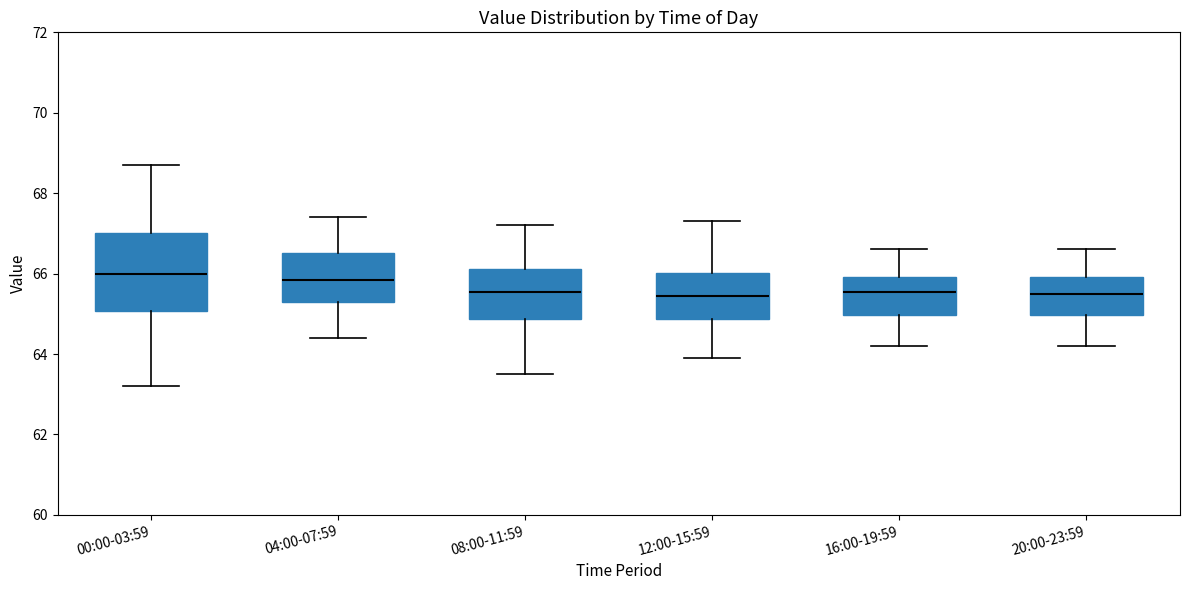

Which box is the tallest, from its lower edge to its upper edge?

00:00-03:59